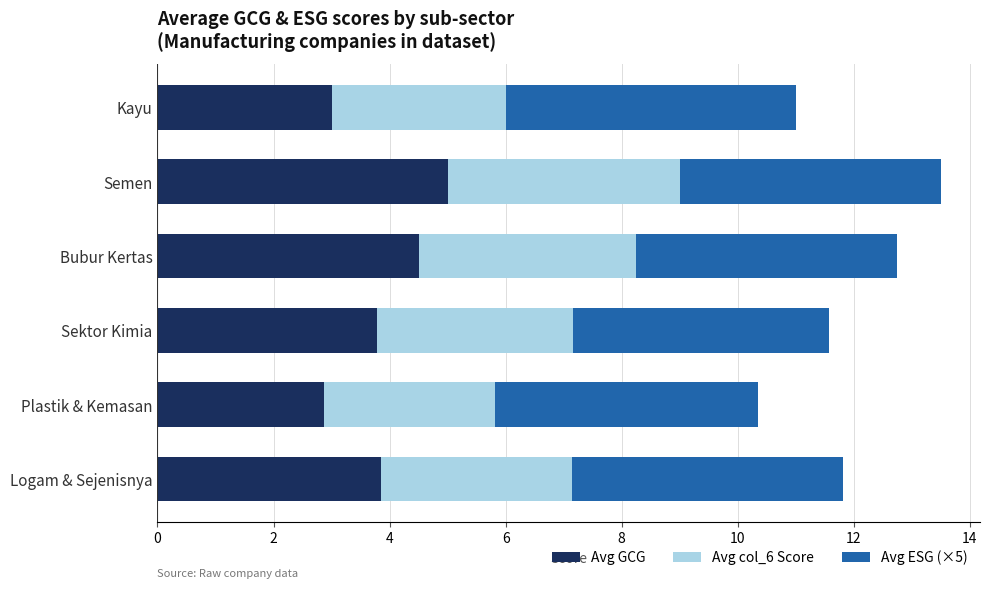

What is the lowest value of the Avg GCG series?

2.9